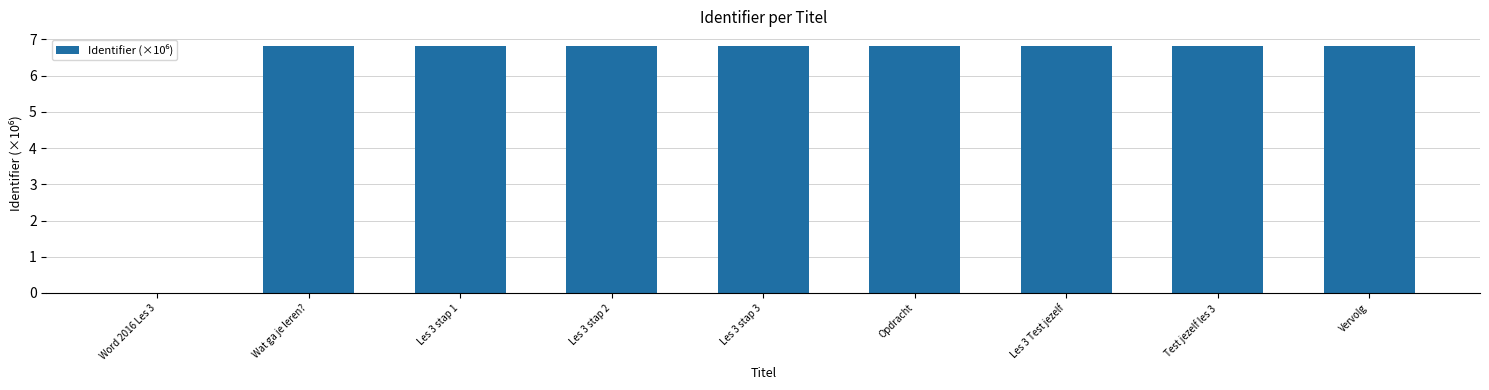

Read the value at Les 3 Test jezelf.

6.8